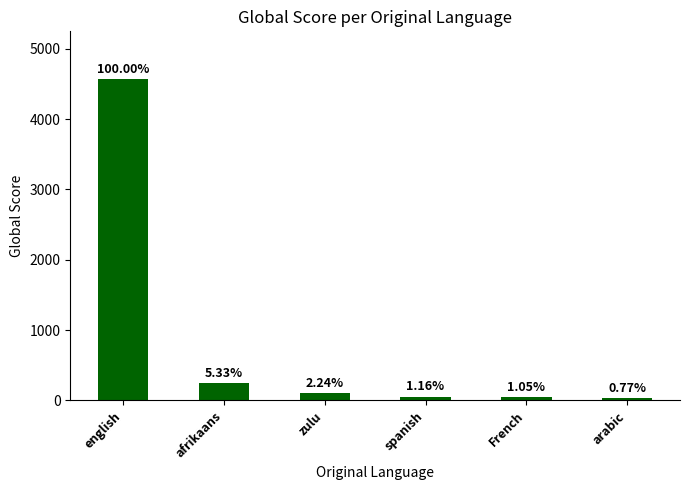

How many bars are there in total?

6